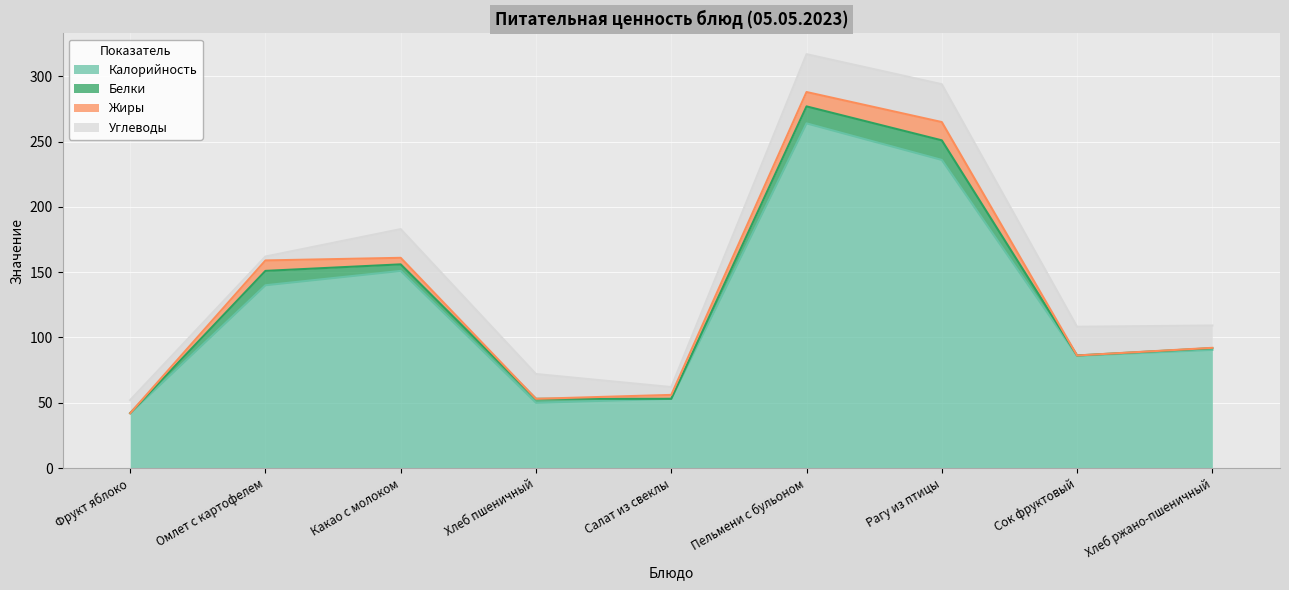

At which category does the chart reach its minimum across all series?

Фрукт яблоко